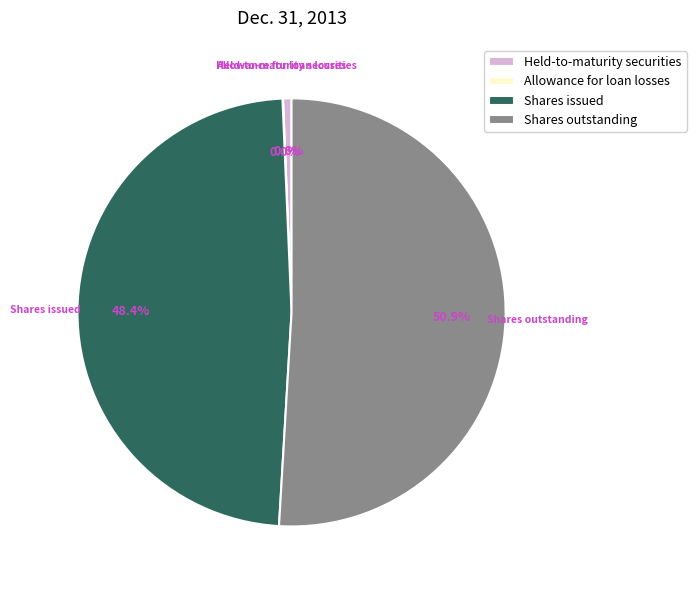

What is the largest slice in the pie chart?

Shares outstanding